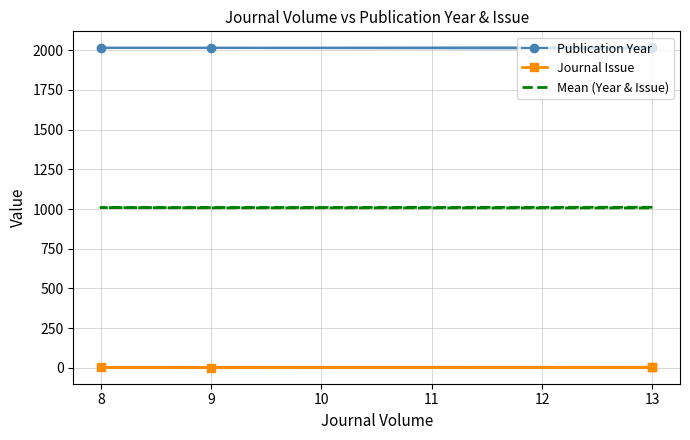

True or false: Publication Year and Mean (Year & Issue) intersect in this chart.

False